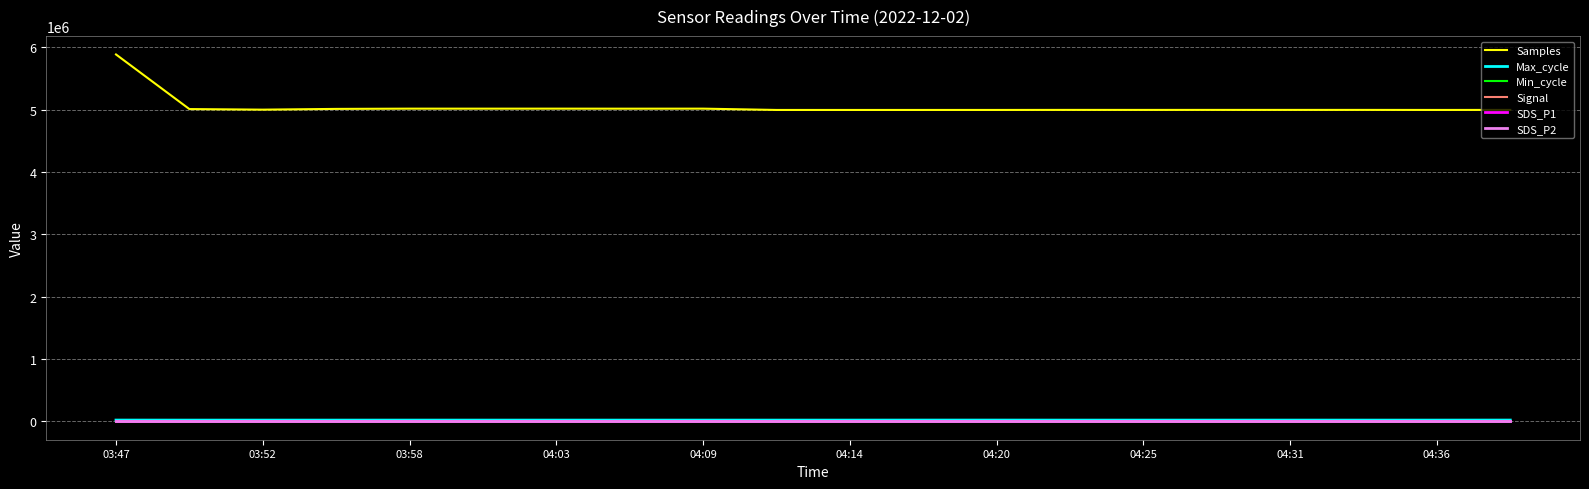

Which series has the largest range (max minus min)?

Samples